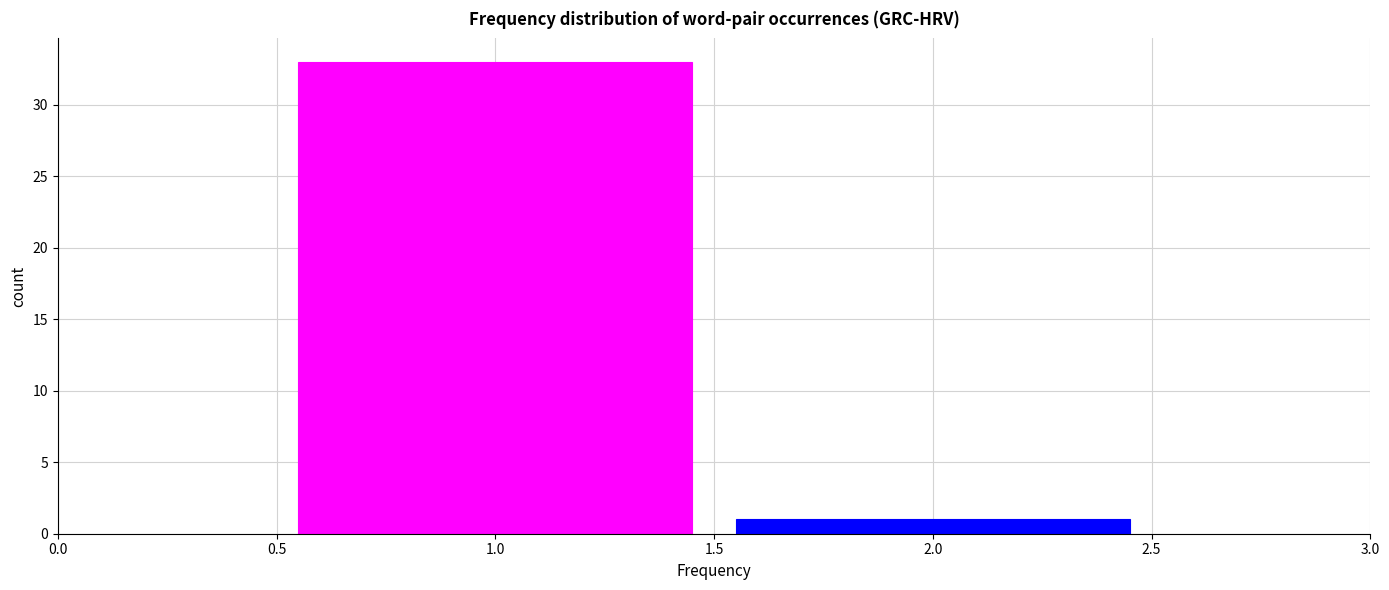

How tall is the bar that spans 1.5 to 2.5 on the x-axis? The values are not printed on the chart, so give them approximately, as read against the axis.

1